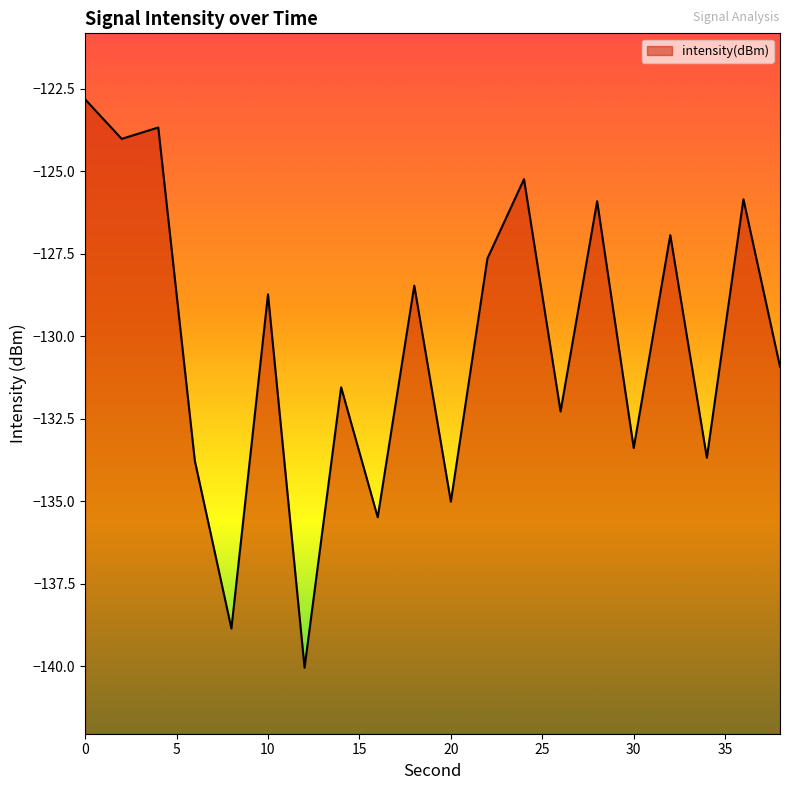

The value at 14 is -63.2. True or false?

False